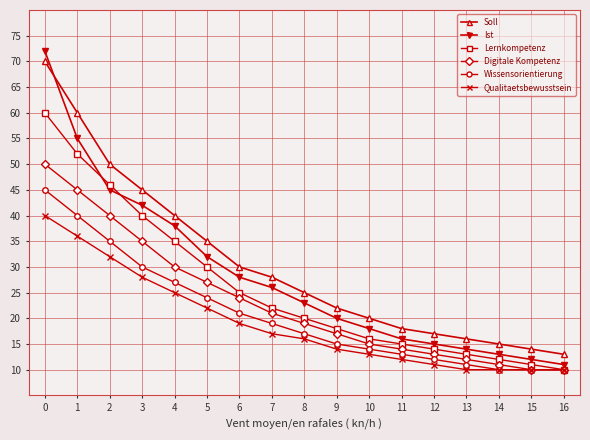

Count the number of categories in the chart.

17